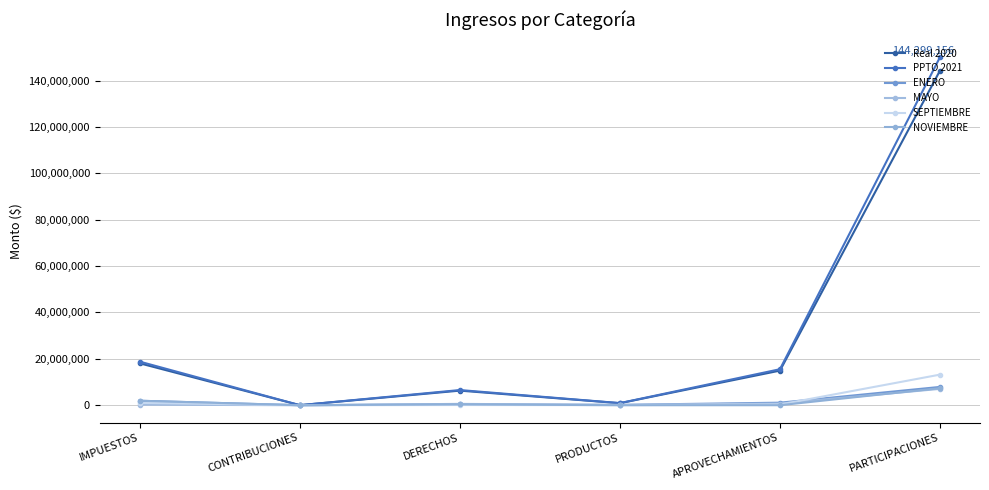

How many distinct data groups are displayed?

6